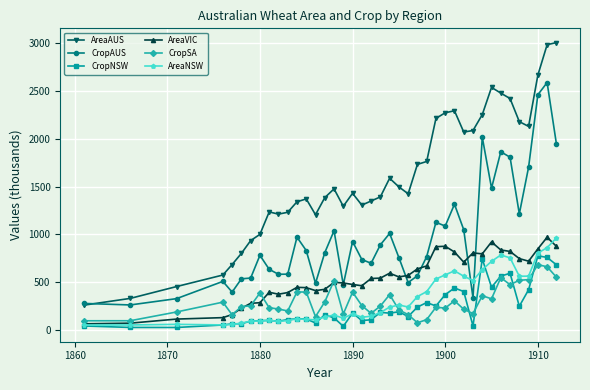

What is the value of the CropSA point at the 6th from the left?

245.7